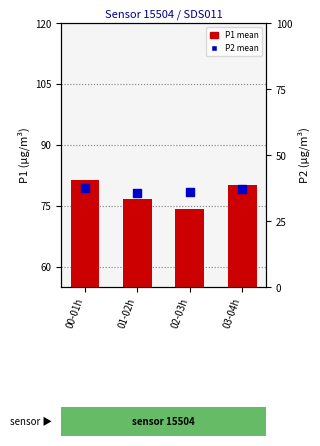

Which series has the largest Y range (max minus min)?

P1 mean